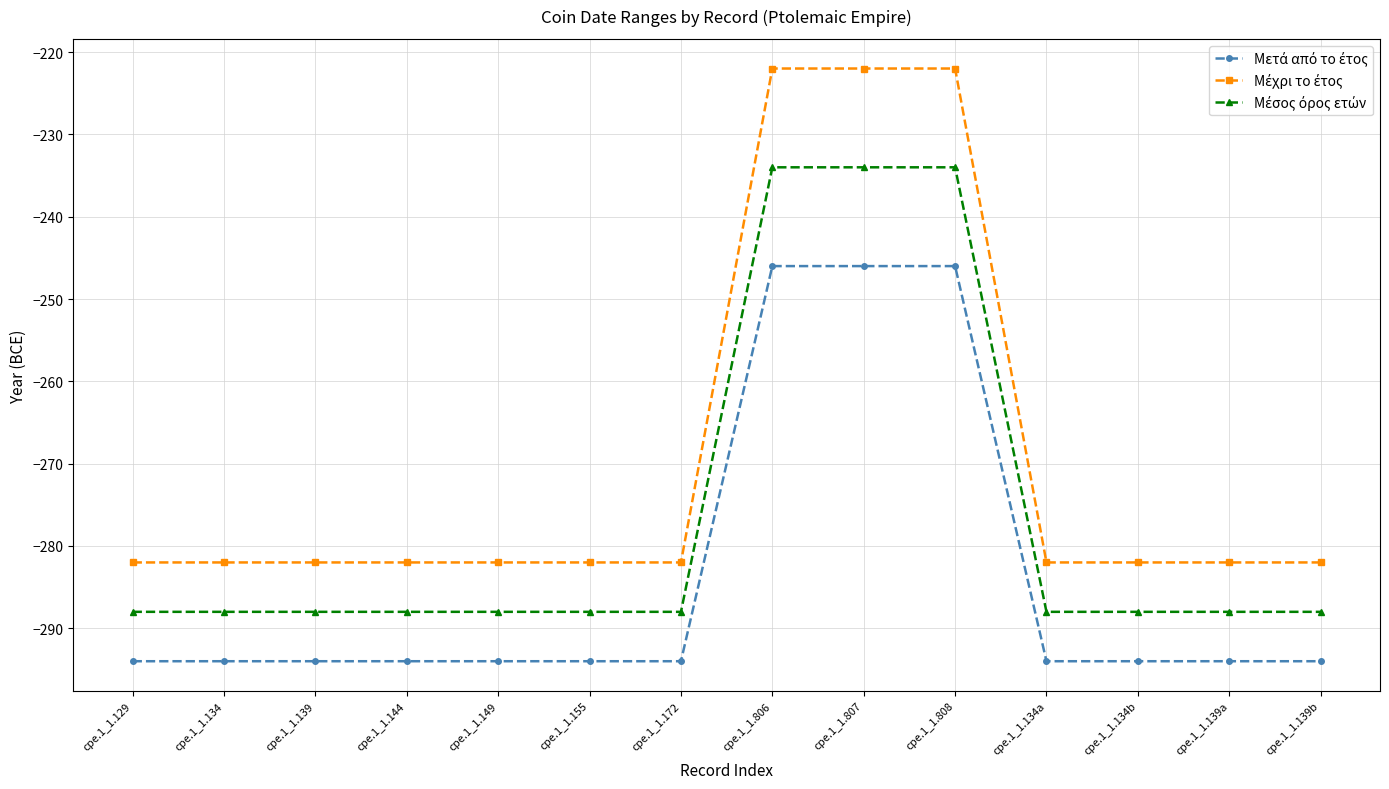

What is the difference between the highest and lowest values at cpe.1_1.139a?

12